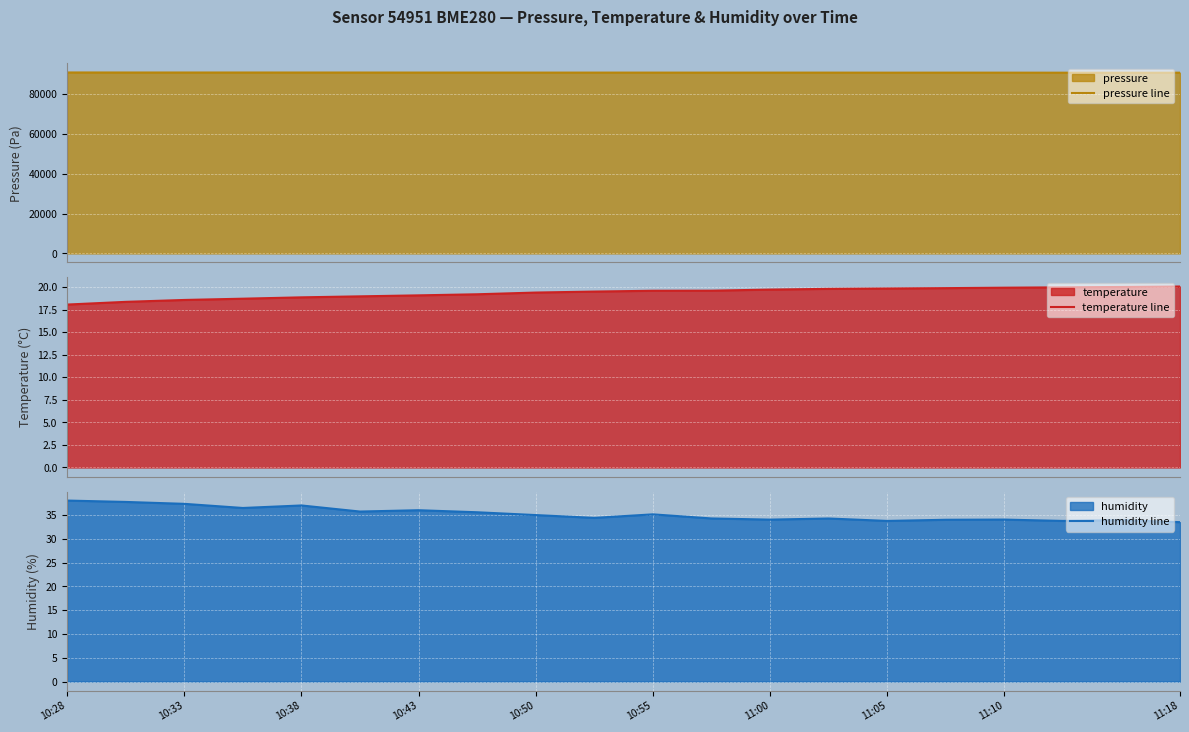

True or false: humidity line has a value of 34.0 at 11:10.

True